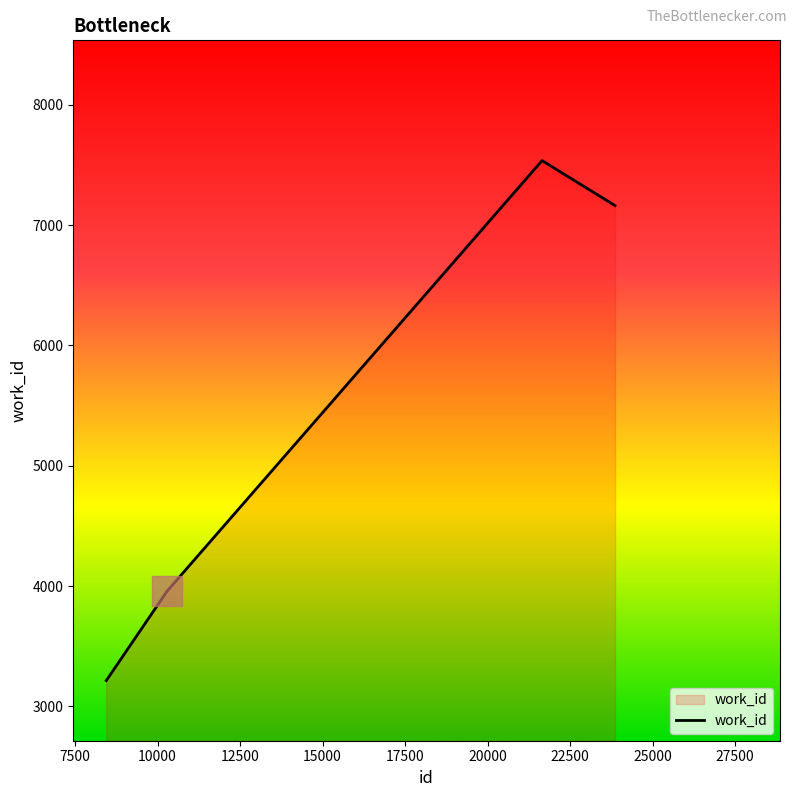

How many interior local peaks (higher than both neighbors) does the data have?

1